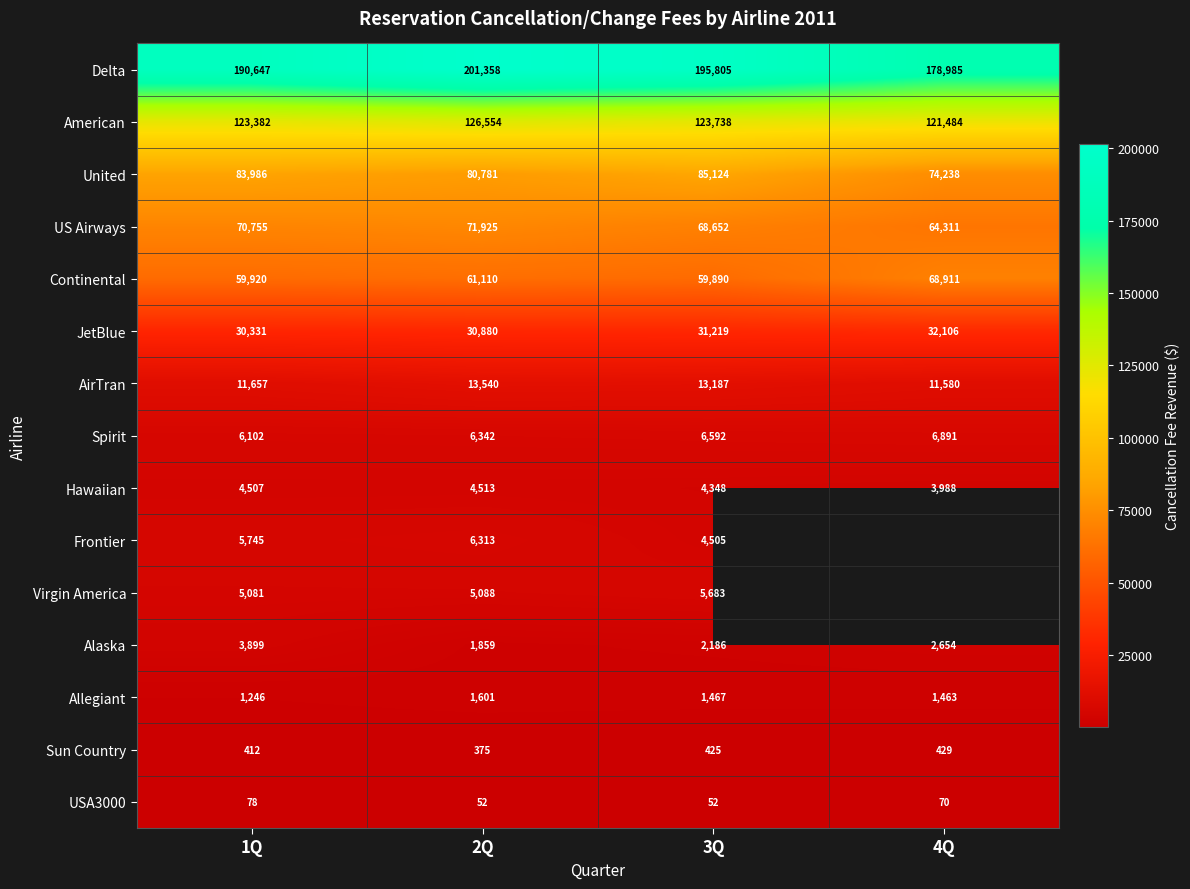

The value of Frontier at 3Q is 1547.6. True or false?

False